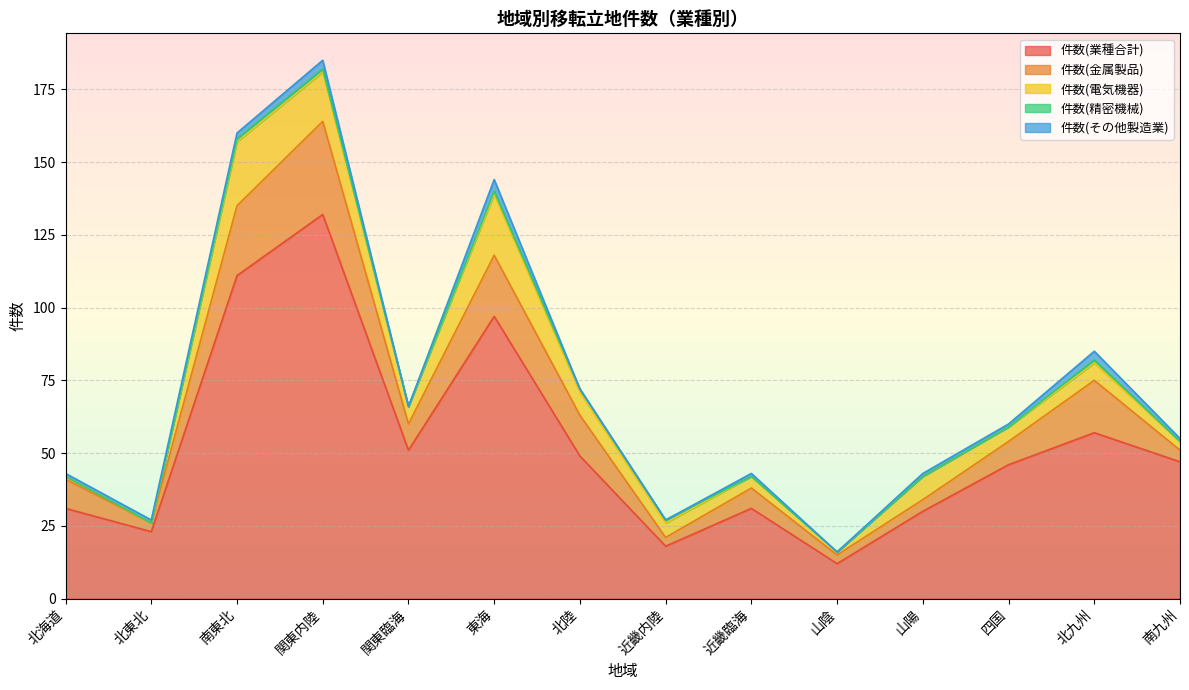

Which has a higher value, 山陰 or 北九州?

北九州